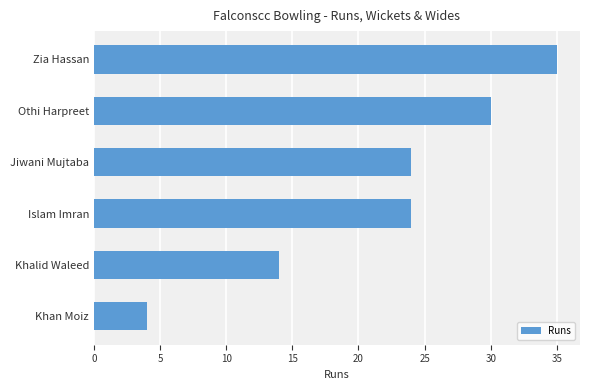

Between Jiwani Mujtaba and Othi Harpreet, which is larger?

Othi Harpreet